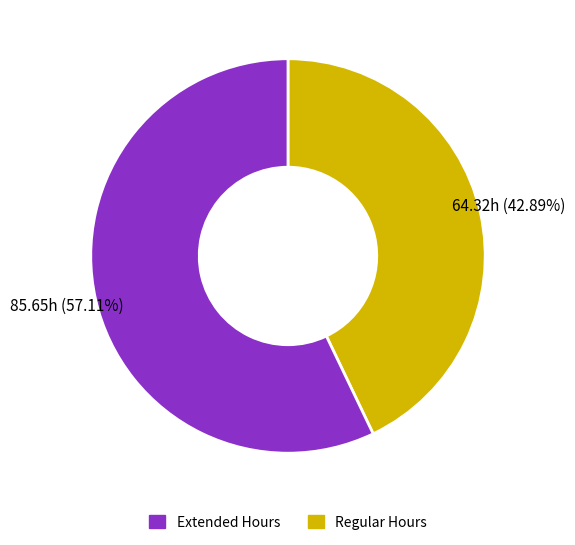

How many slices are in this pie chart?

2